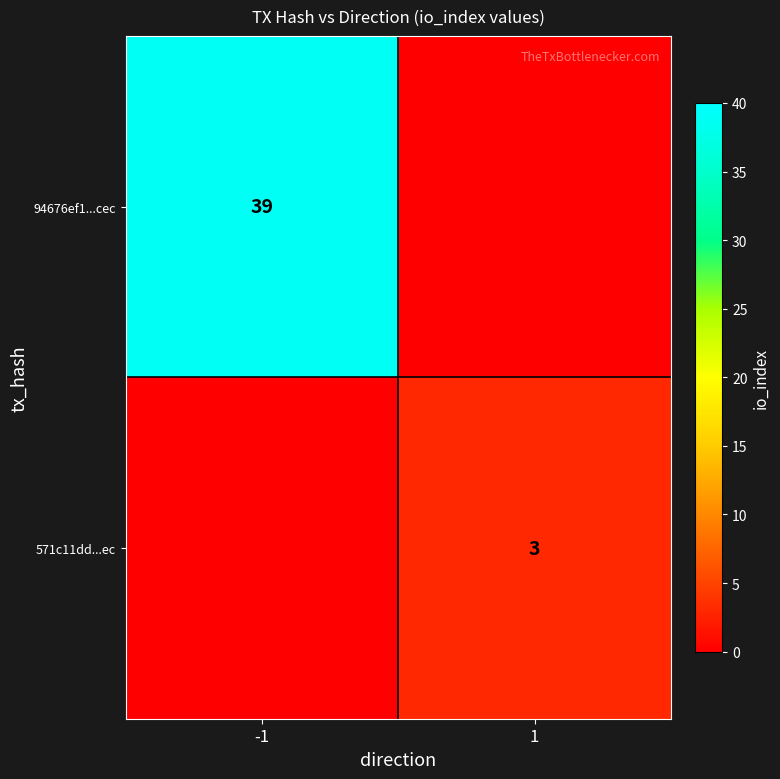

The 94676ef1...cec series shows 8 at -1. True or false?

False